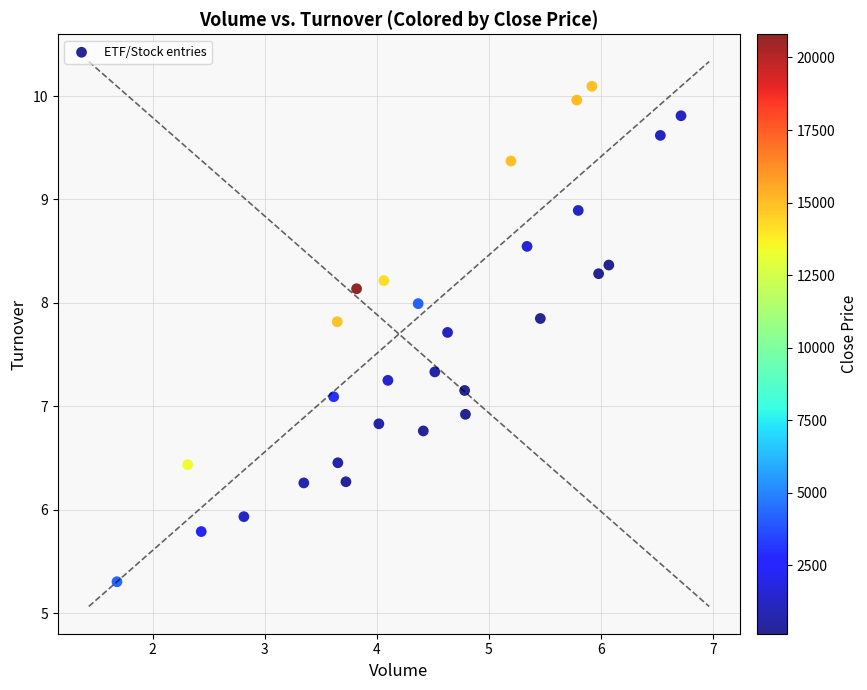

What is the range of X values (max minus min)?

5.0